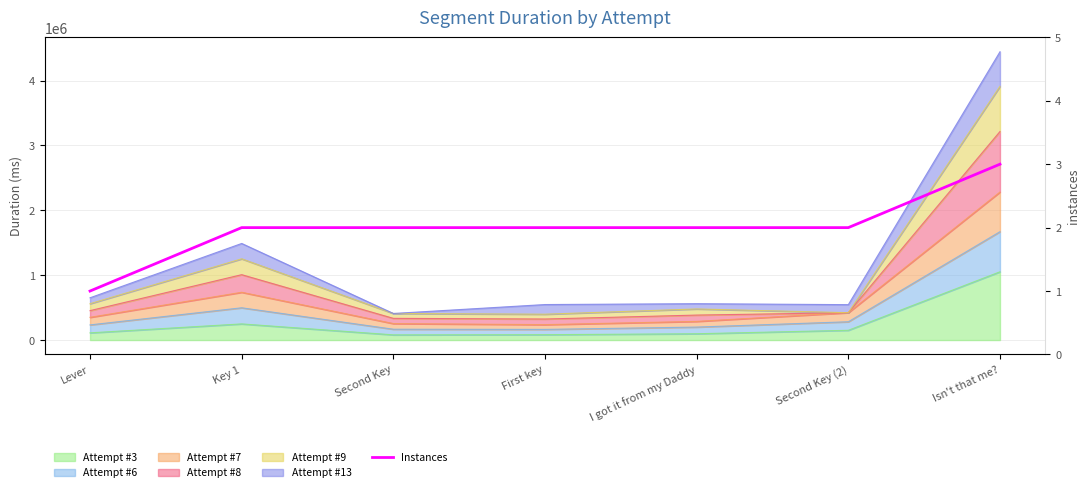

What is the minimum value shown in the chart?

1